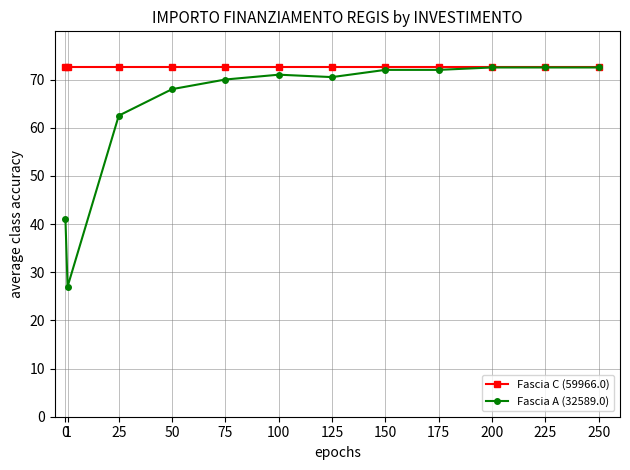

Which series has the largest range (max minus min)?

Fascia A (32589.0)